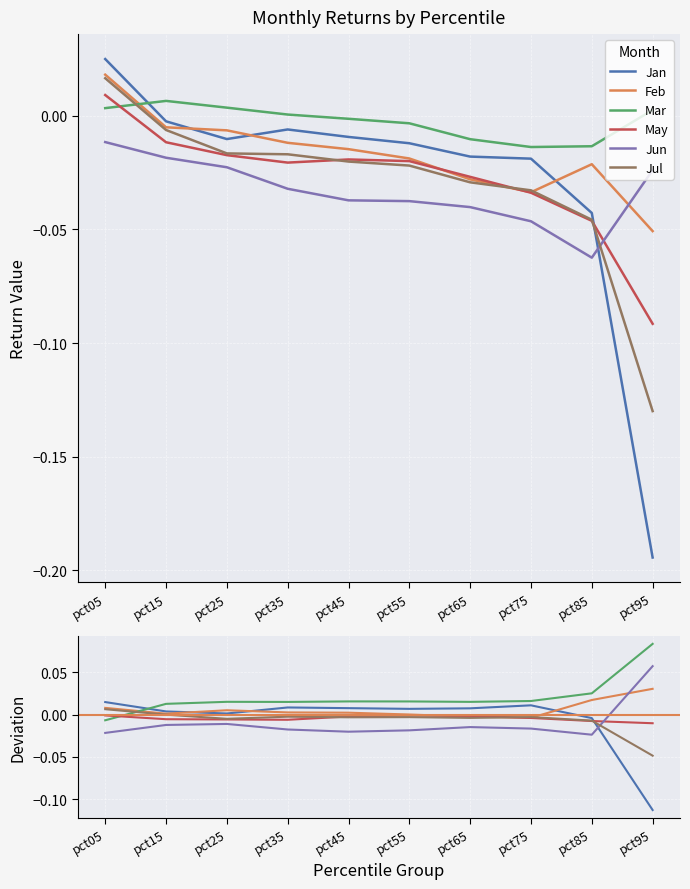

Reading left to right, list all the values displayed in this chart.

Jan: pct05=0.0	pct15=0.0	pct25=0.0	pct35=0.0	pct45=0.0	pct55=0.0	pct65=0.0	pct75=0.0	pct85=-0.0	pct95=-0.1
Feb: pct05=0.0	pct15=0.0	pct25=0.0	pct35=0.0	pct45=0.0	pct55=0.0	pct65=-0.0	pct75=-0.0	pct85=0.0	pct95=0.0
Mar: pct05=-0.0	pct15=0.0	pct25=0.0	pct35=0.0	pct45=0.0	pct55=0.0	pct65=0.0	pct75=0.0	pct85=0.0	pct95=0.1
May: pct05=-0.0	pct15=-0.0	pct25=-0.0	pct35=-0.0	pct45=-0.0	pct55=-0.0	pct65=-0.0	pct75=-0.0	pct85=-0.0	pct95=-0.0
Jun: pct05=-0.0	pct15=-0.0	pct25=-0.0	pct35=-0.0	pct45=-0.0	pct55=-0.0	pct65=-0.0	pct75=-0.0	pct85=-0.0	pct95=0.1
Jul: pct05=0.0	pct15=-0.0	pct25=-0.0	pct35=-0.0	pct45=-0.0	pct55=-0.0	pct65=-0.0	pct75=-0.0	pct85=-0.0	pct95=-0.0